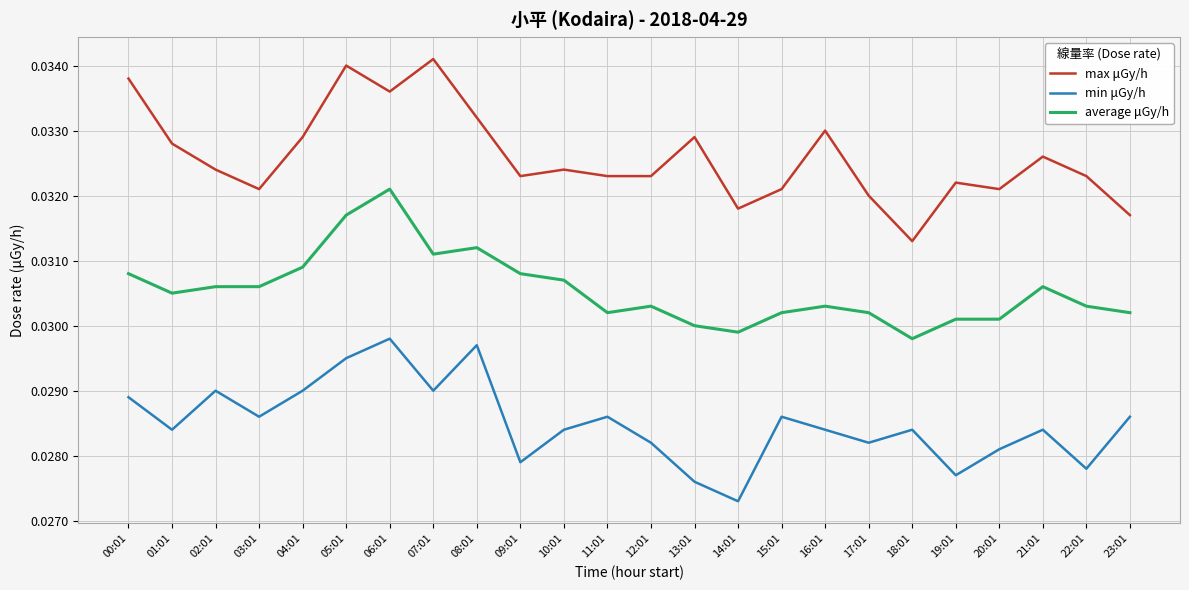

Rank the series by their average value, from lowest to highest.

min μGy/h, average μGy/h, max μGy/h